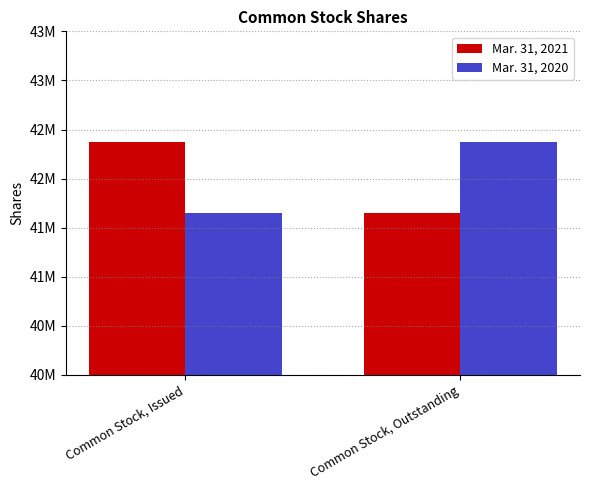

What is the difference between the highest and lowest values at Common Stock, Outstanding?

721837